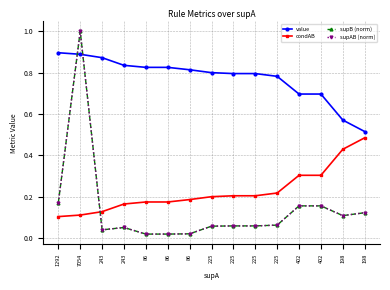

Does the chart have visible grid lines?

Yes